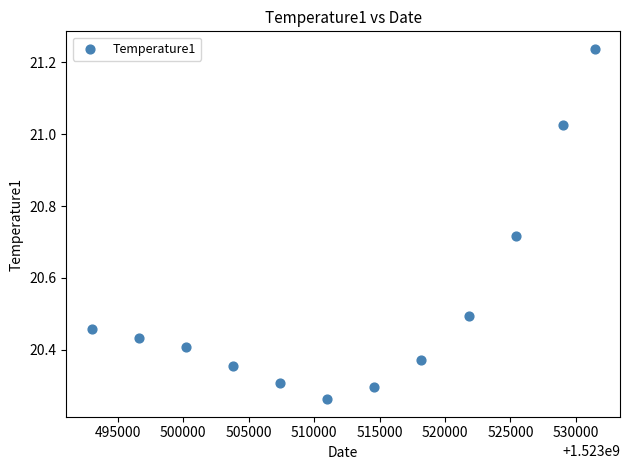

What is the average X value?

1523512704.2